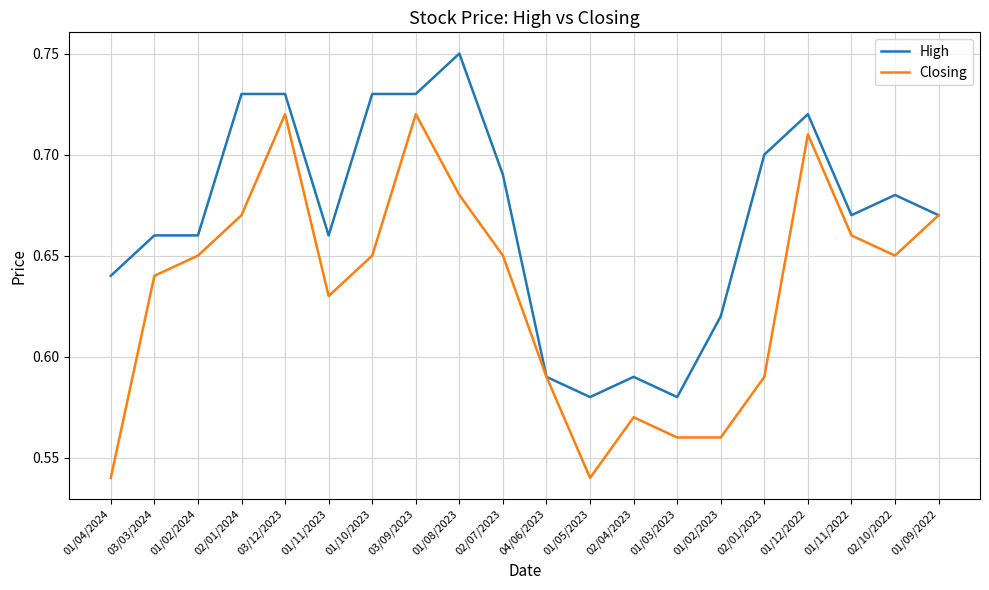

Which label corresponds to the largest value in the chart?

01/08/2023